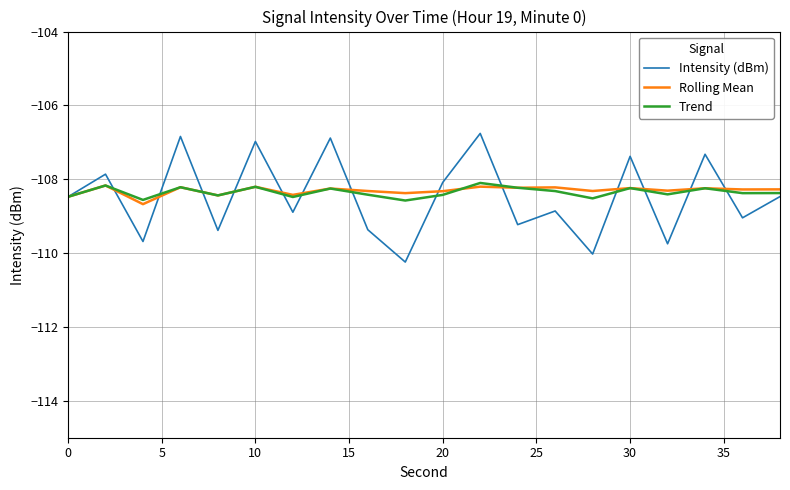

What is the maximum value for Intensity (dBm)?

-106.8